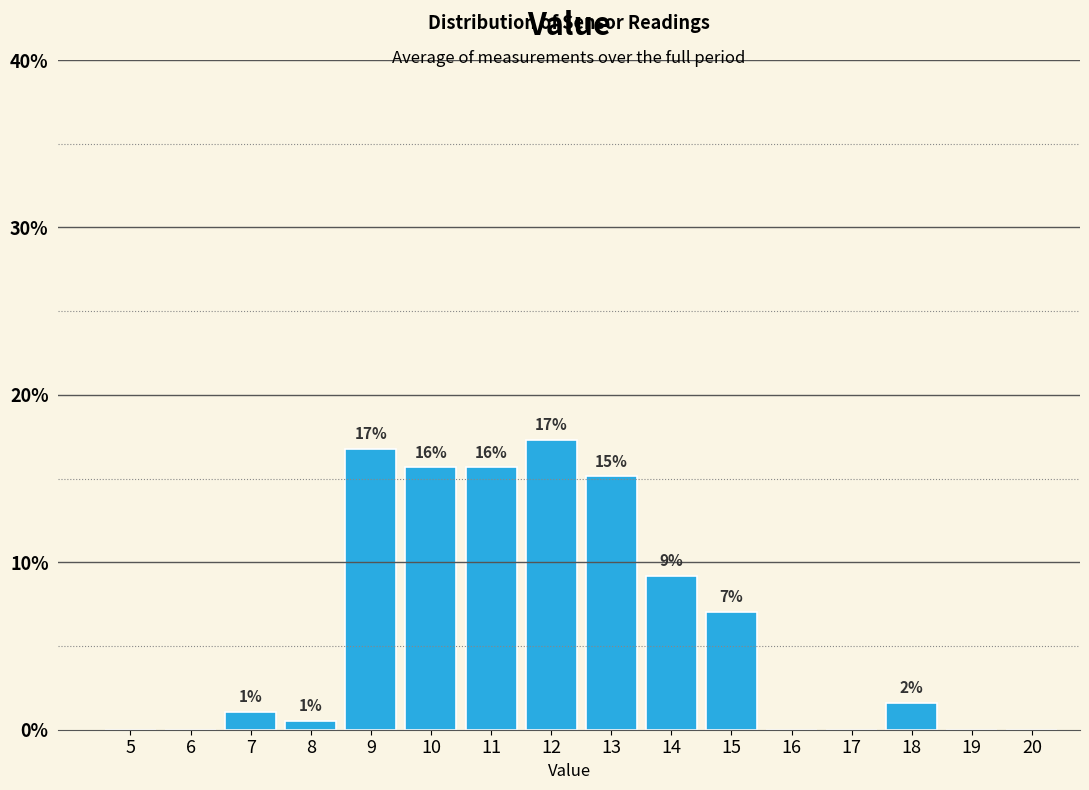

Are the bars horizontal?

No